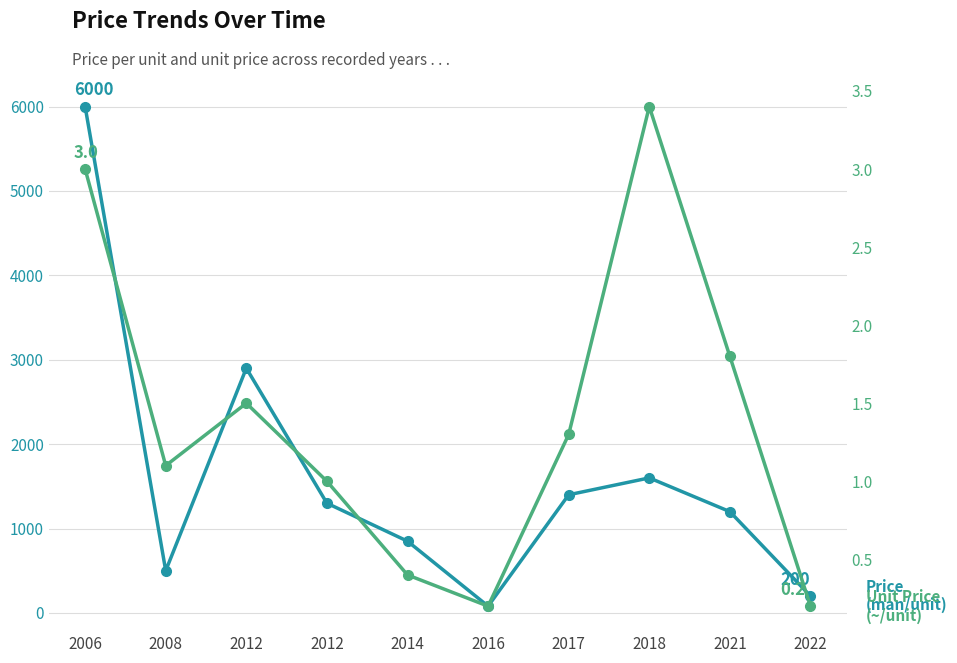

Where is the first local maximum for Price (man/unit)?

2012